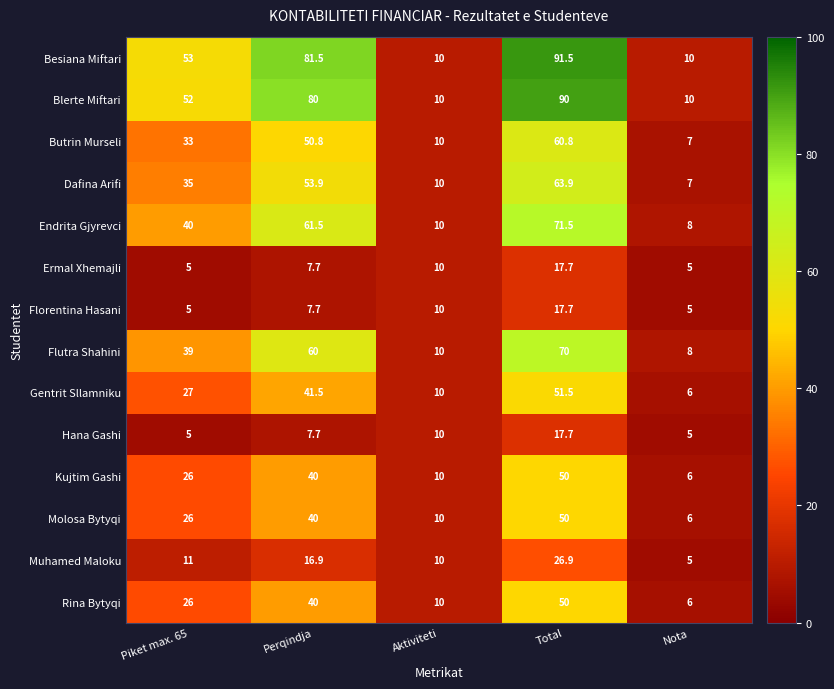

At which category does the chart reach its peak across all series?

Total